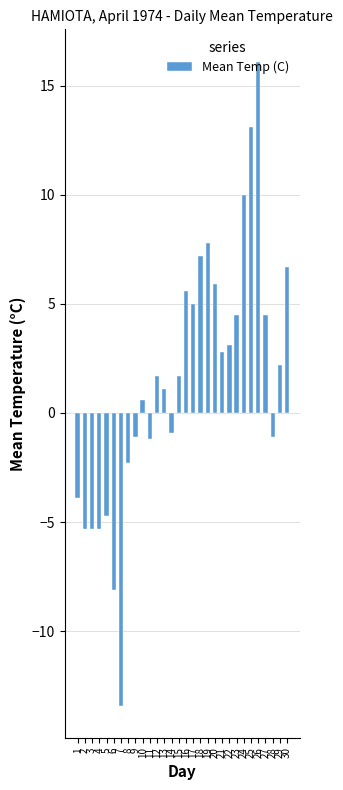

True or false: the data shows -1.6 at 3.

False